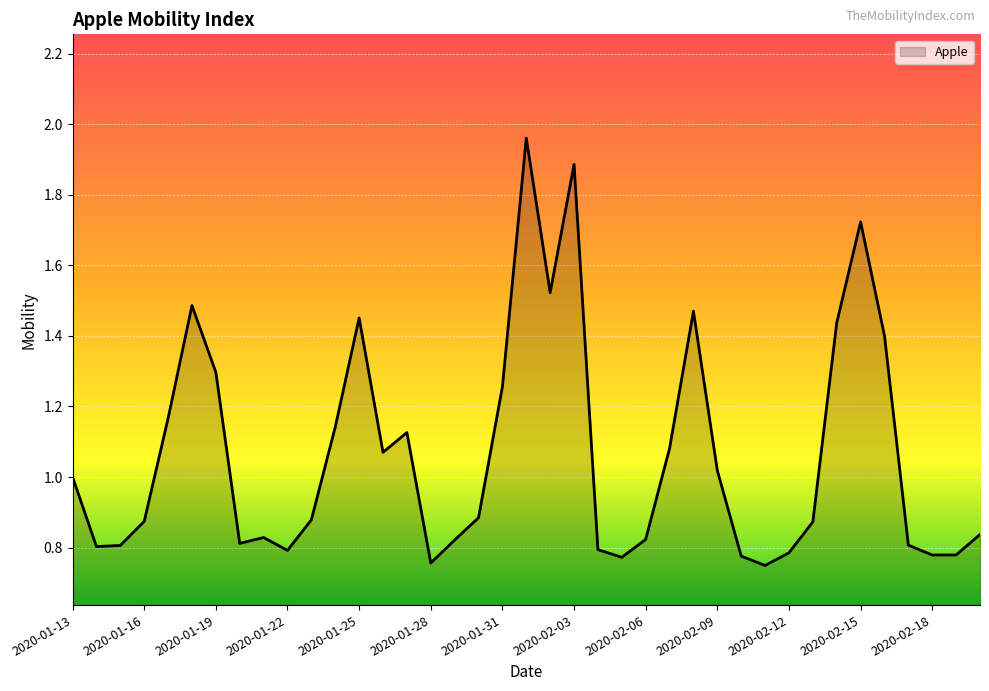

What is the value of the 21st point from the left?

1.5